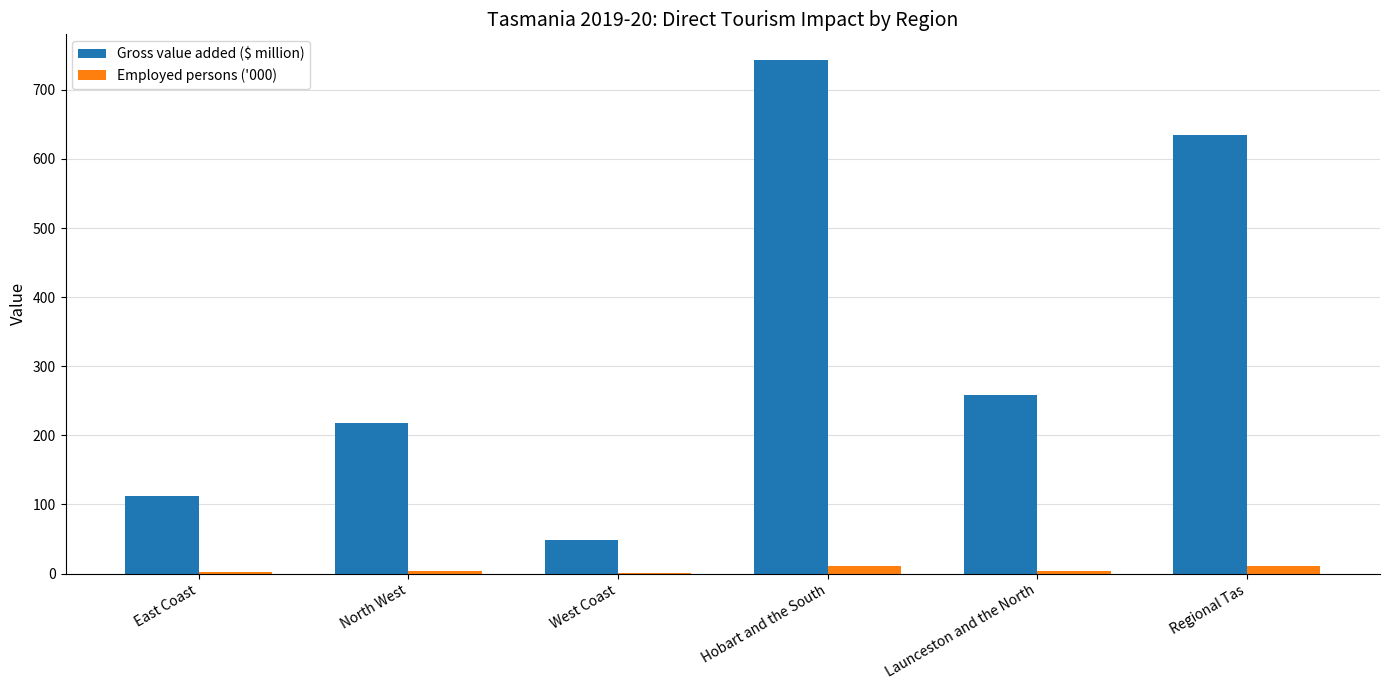

True or false: Gross value added ($ million) has a value of 164.2 at Launceston and the North.

False